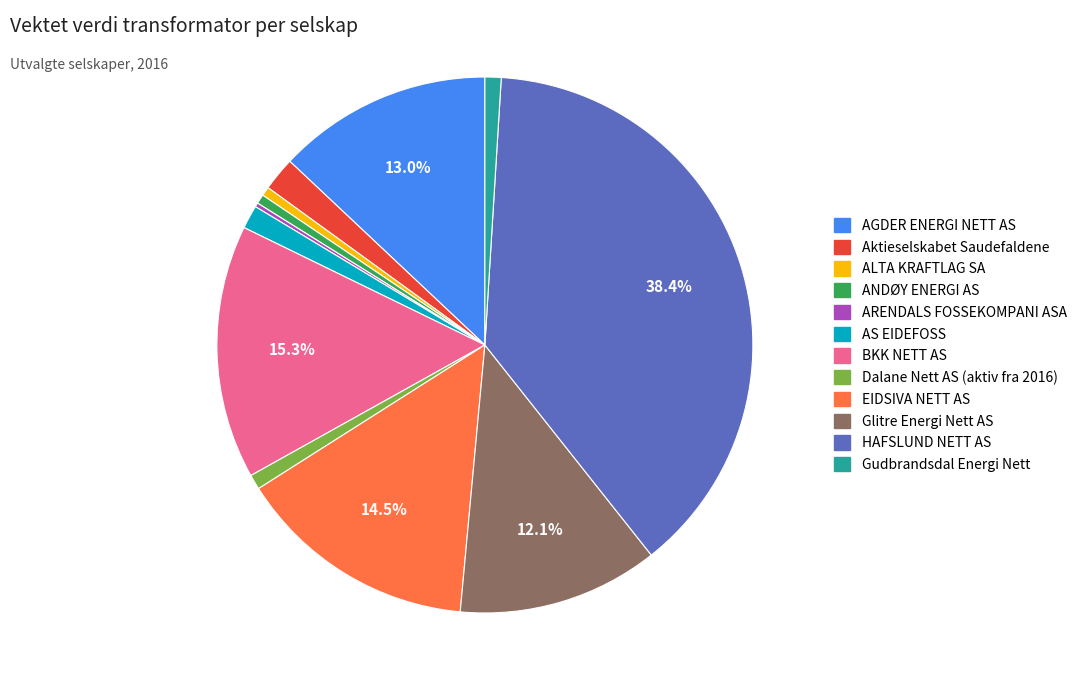

Is there any slice that represents more than half of the pie?

No